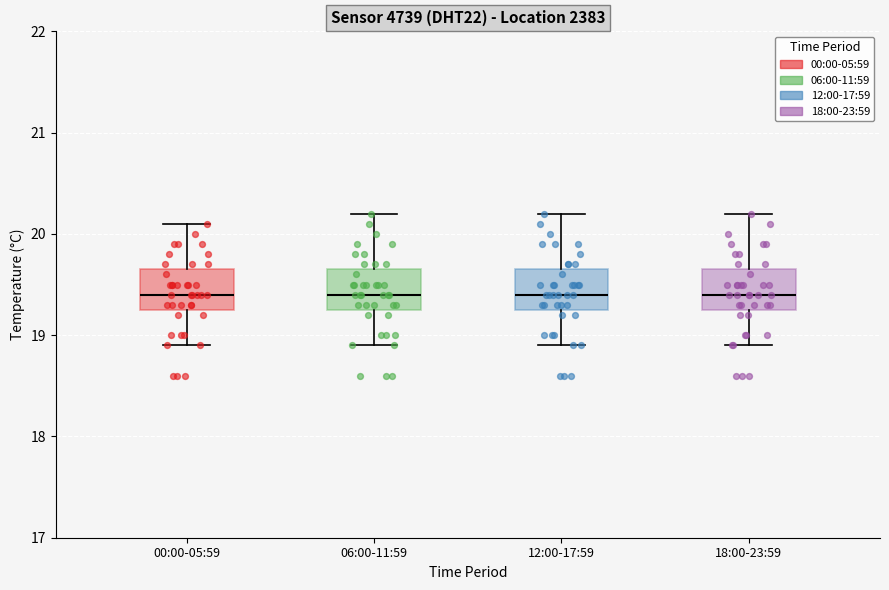

Reading left to right, transcribe this box plot: for each box, give where its median line is, the range the box spans, and where its two whiskers end, as read against the y-axis. The values are not printed on the chart, so give them approximately, as read against the axis.

00:00-05:59: median 19.4, box 19.3 to 19.7, whiskers 18.9 to 20.1
06:00-11:59: median 19.4, box 19.3 to 19.7, whiskers 18.9 to 20.2
12:00-17:59: median 19.4, box 19.3 to 19.7, whiskers 18.9 to 20.2
18:00-23:59: median 19.4, box 19.3 to 19.7, whiskers 18.9 to 20.2